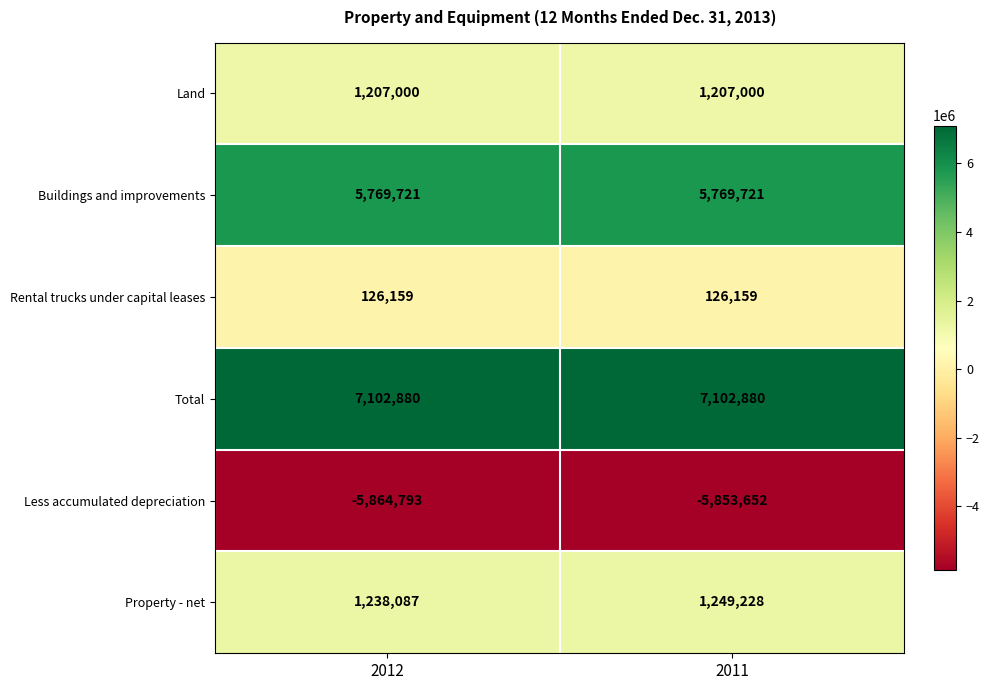

What is the greatest value displayed?

7102880